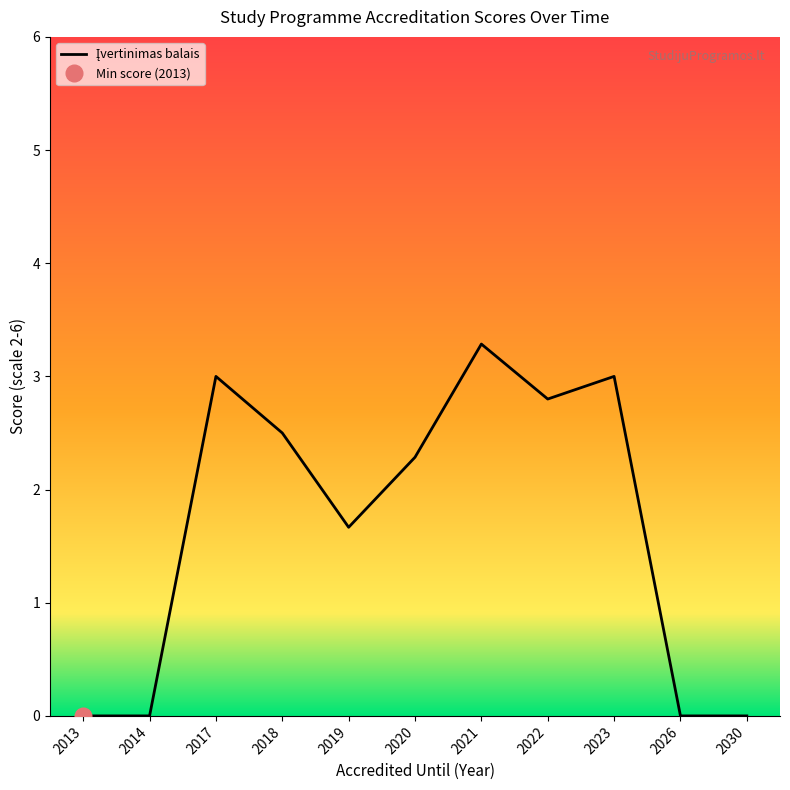

Does the chart have visible grid lines?

No